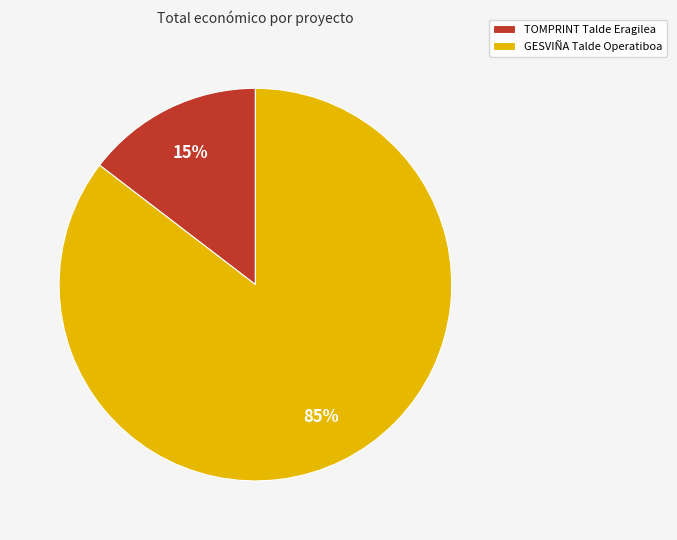

How many segments does this pie chart have?

2